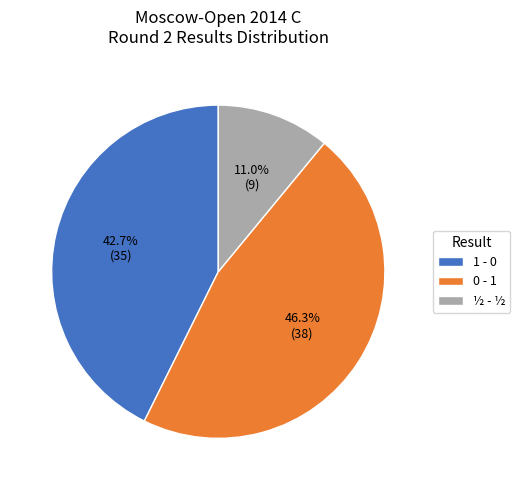

True or false: ½ - ½ accounts for 11% of the total.

True